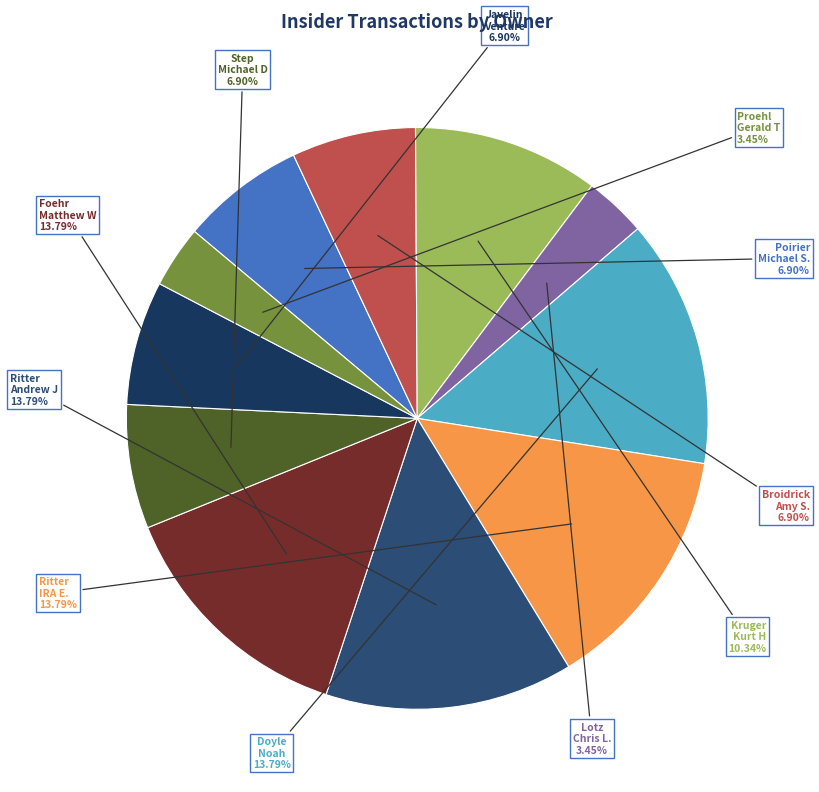

Which category has the biggest portion of the pie?

Doyle Noah